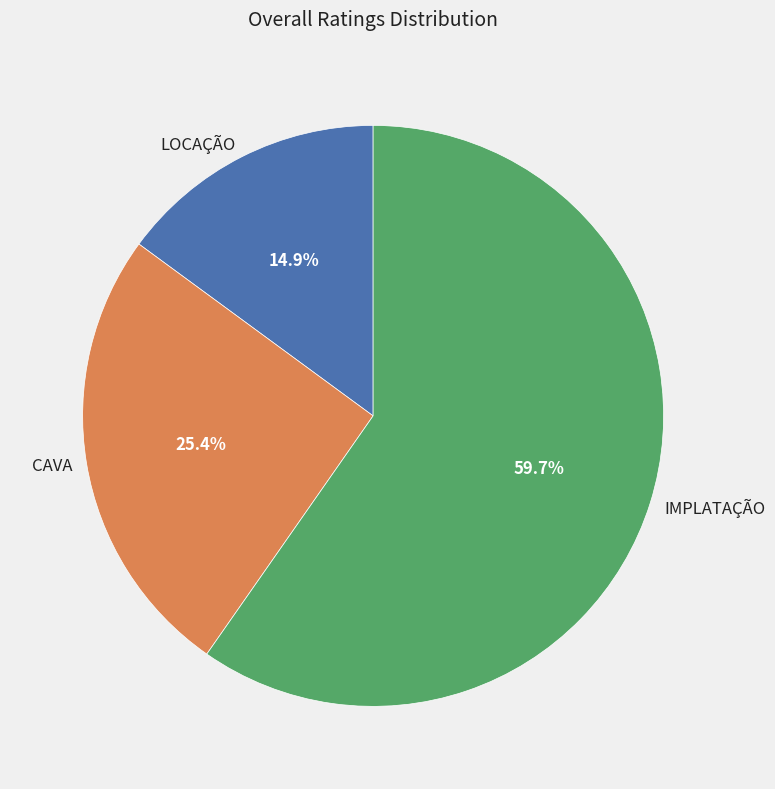

Rank the categories by value from highest to lowest.

IMPLATAÇÃO, CAVA, LOCAÇÃO